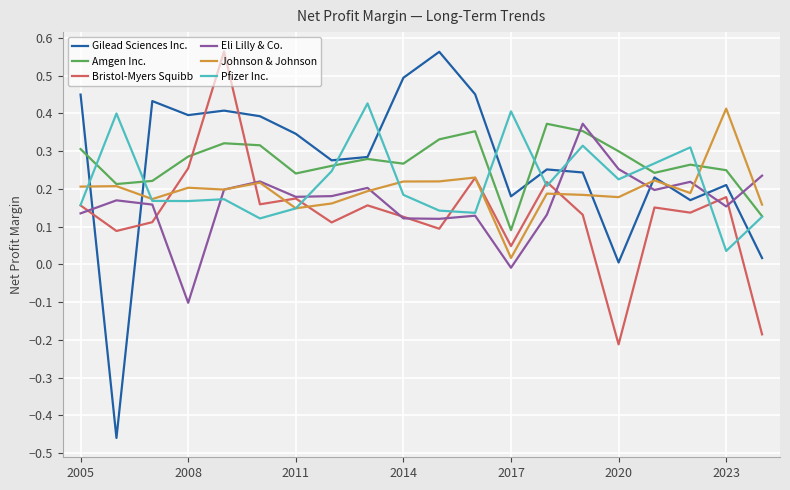

True or false: Pfizer Inc. and Gilead Sciences Inc. cross at least once.

True